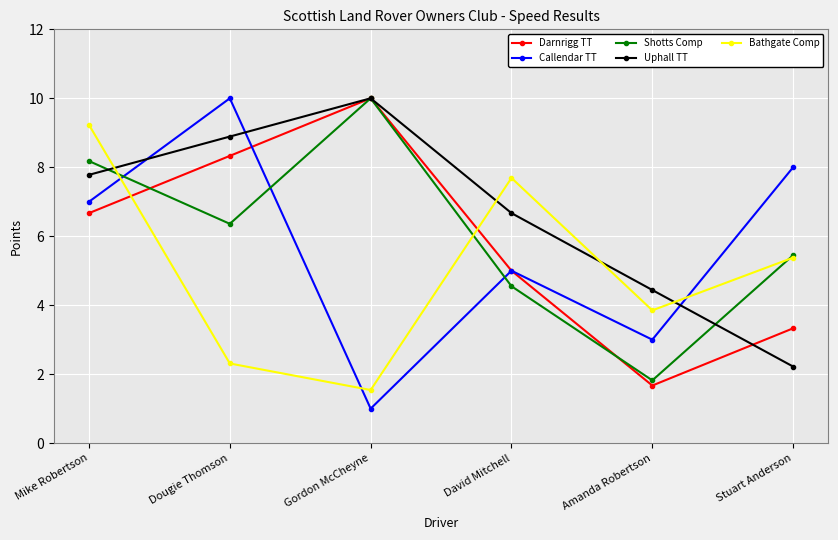

Which series ends up on top after the final intersection of Uphall TT and Darnrigg TT?

Darnrigg TT